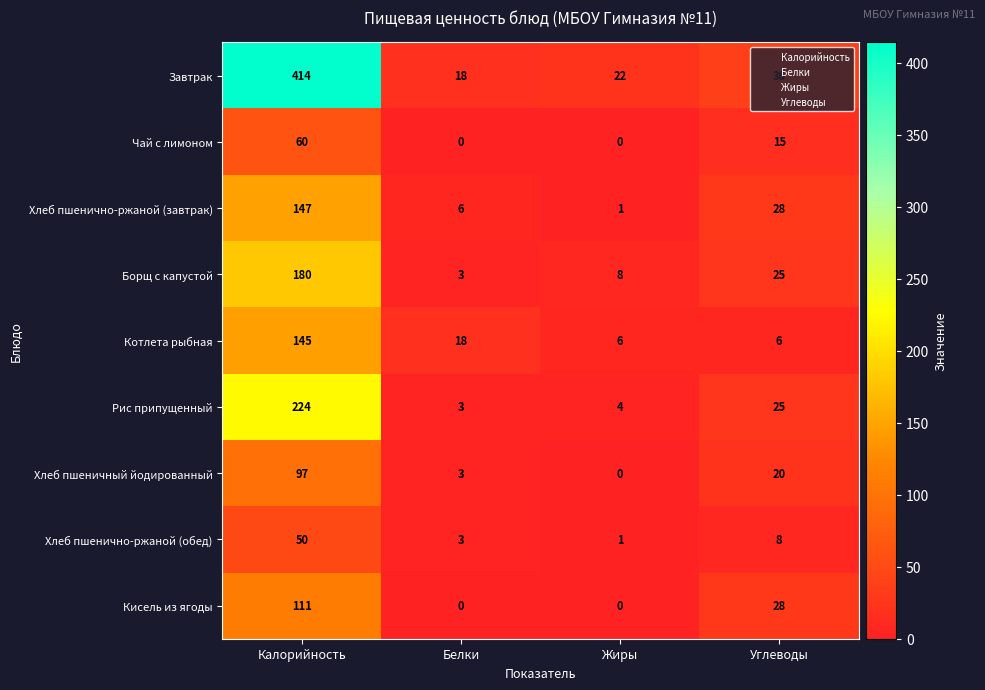

Which series has the largest range (max minus min)?

Завтрак